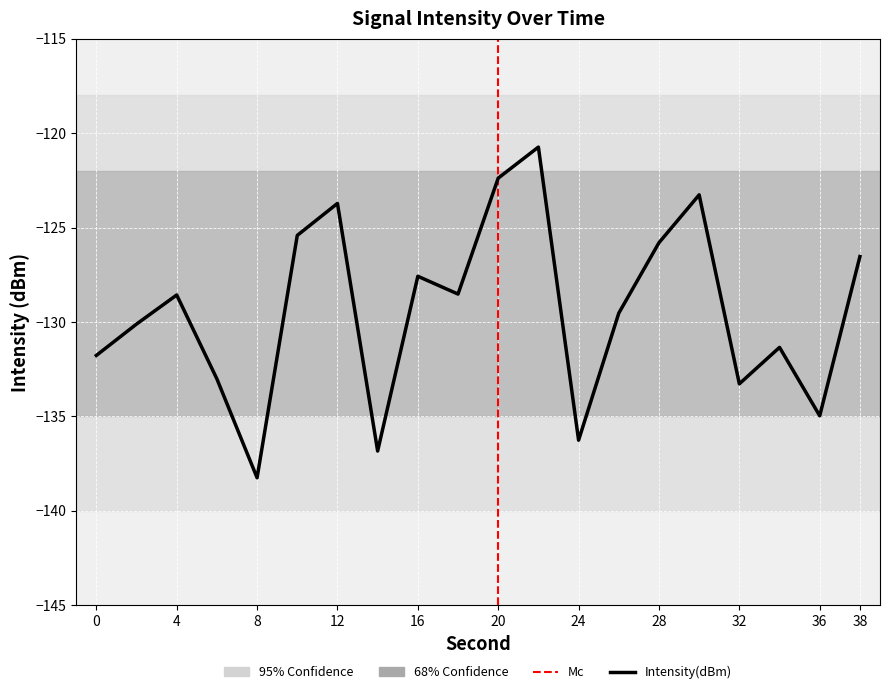

The value at 18 is -128.5. True or false?

True